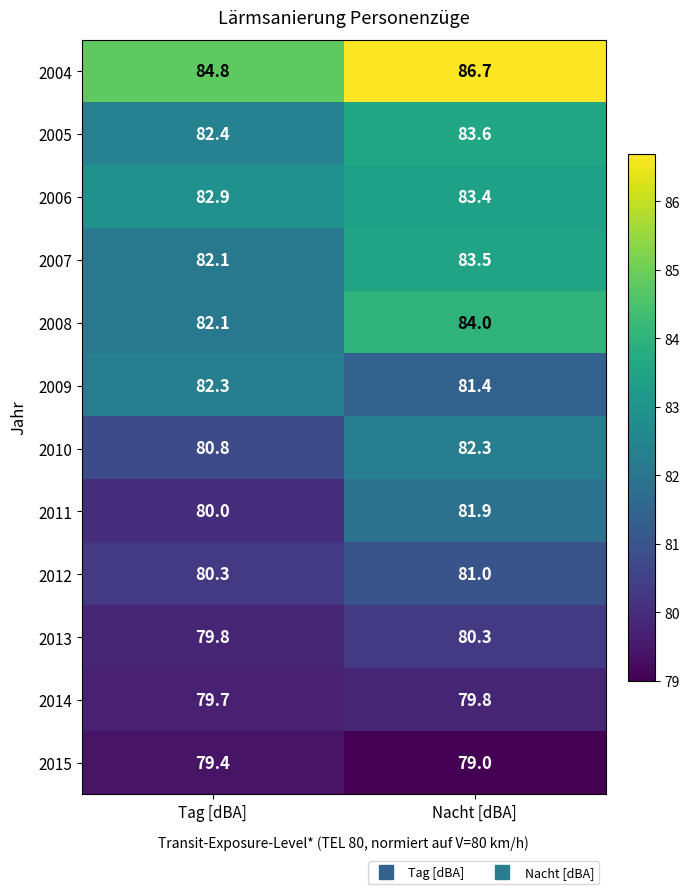

What is the average value of the 2004 series?

85.8